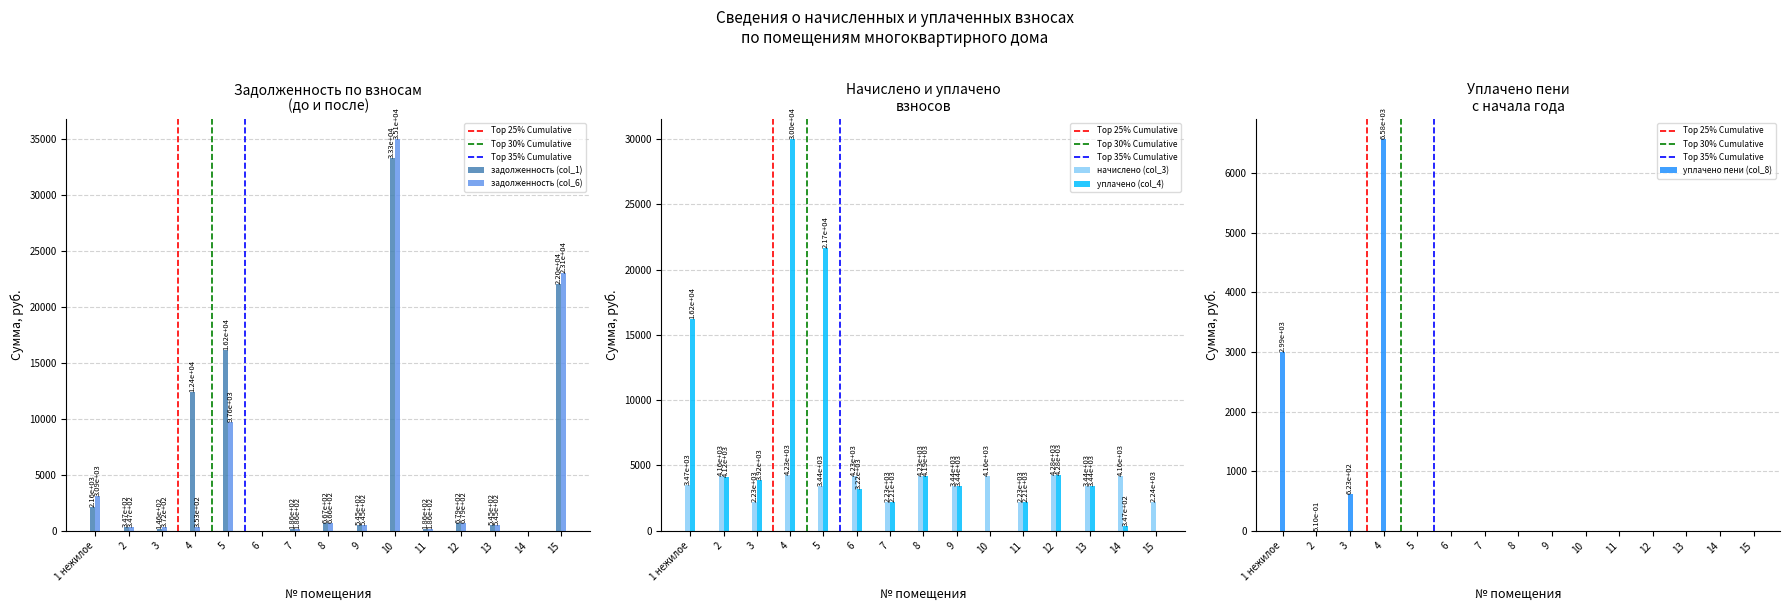

What position from the left is 3?

3